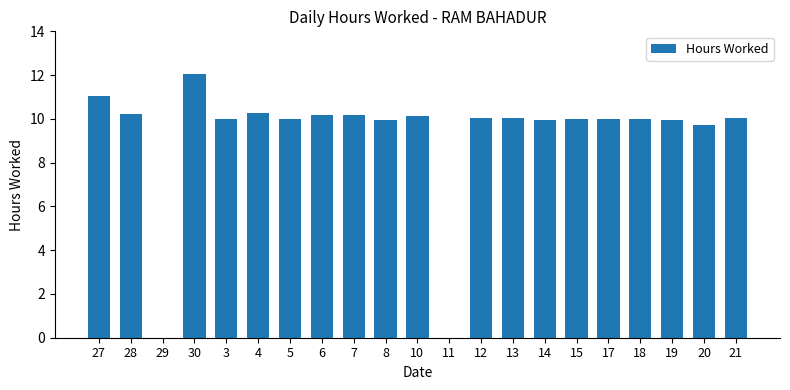

Are the bars horizontal?

No